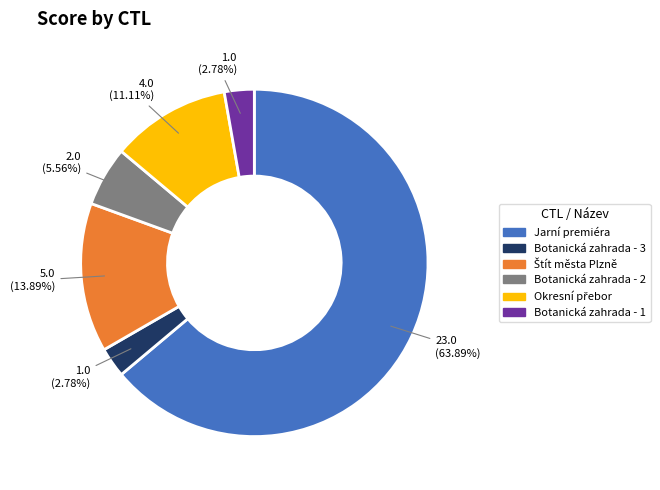

Which has a higher value, Jarní premiéra or Botanická zahrada - 2?

Jarní premiéra